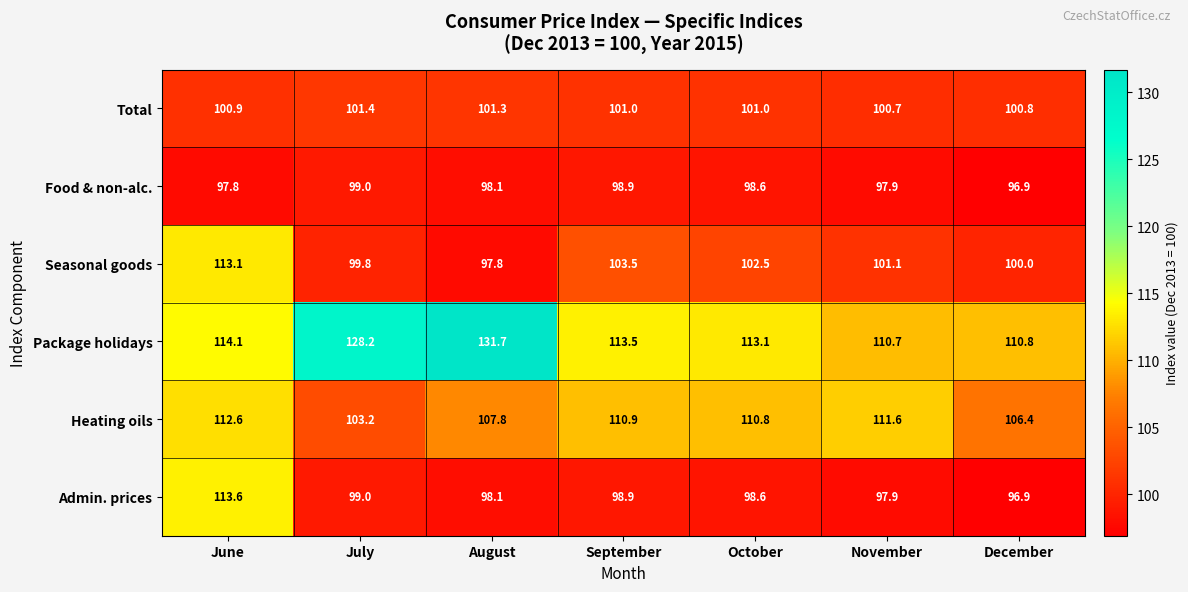

What is the minimum value shown in the chart?

96.9